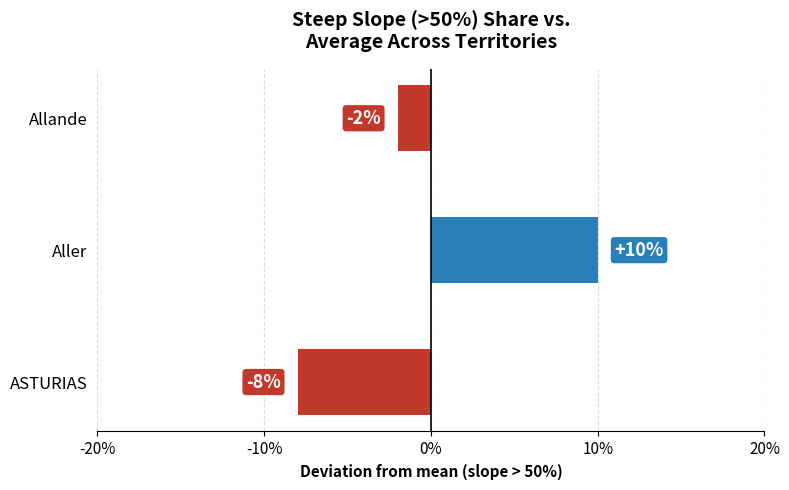

How many values are between -8 and 10?

3